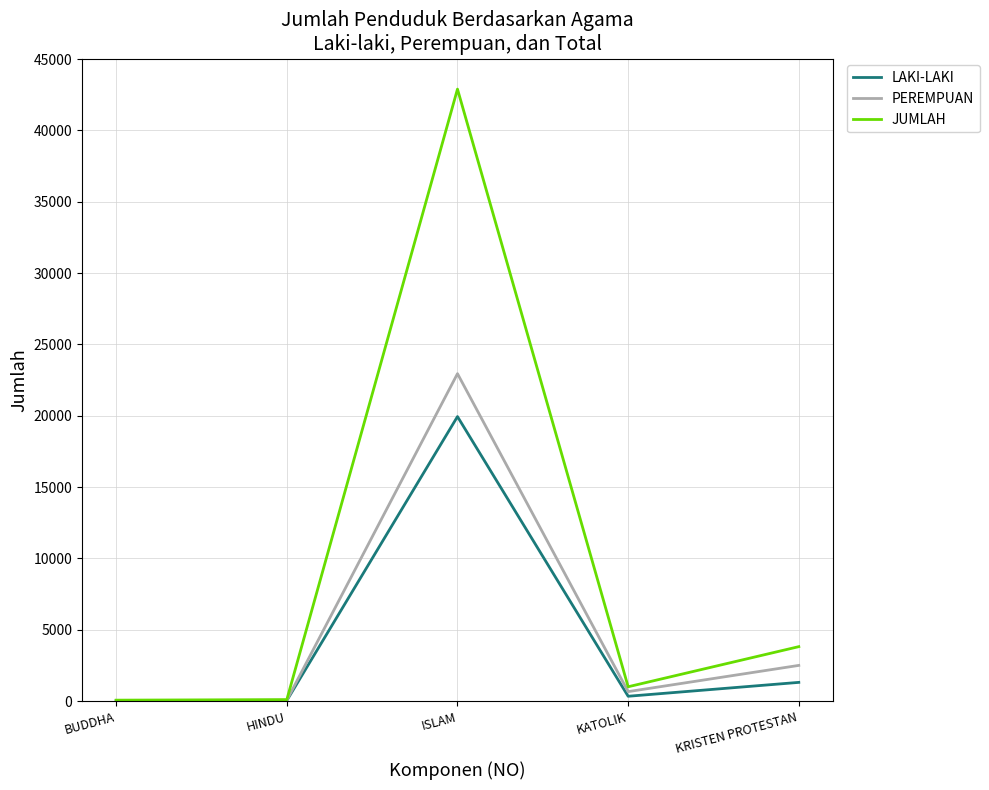

At how many categories does at least one series exceed 31236?

1